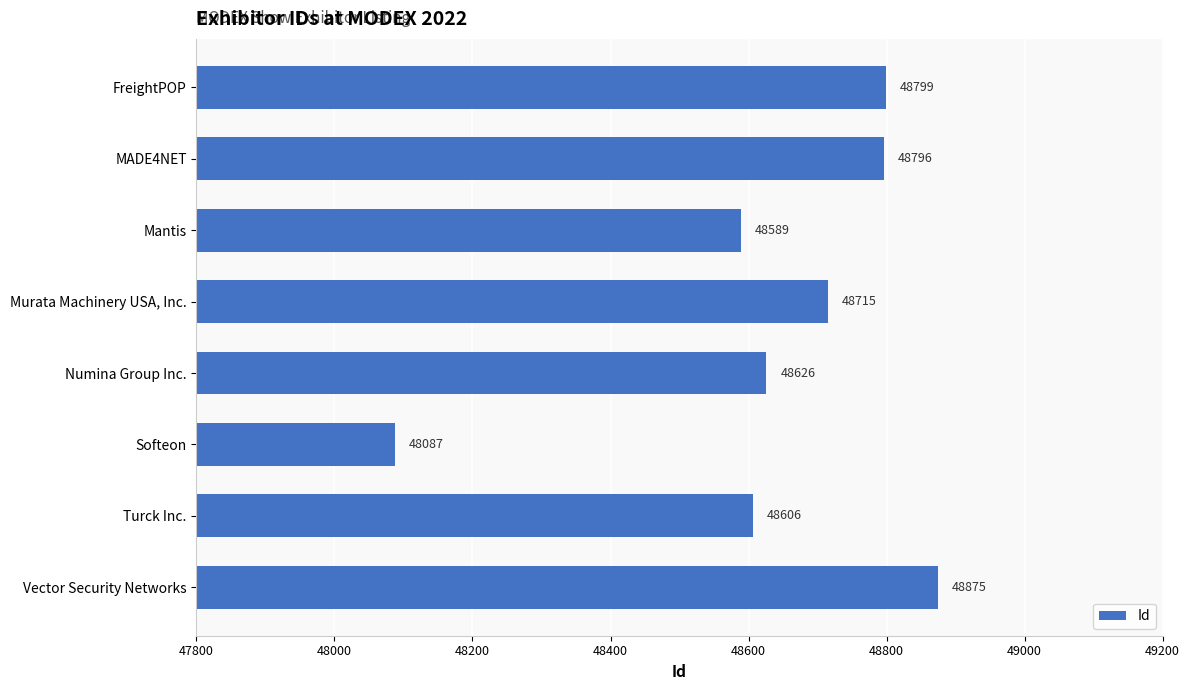

Rank the categories by value from lowest to highest.

Softeon, Mantis, Turck Inc., Numina Group Inc., Murata Machinery USA, Inc., MADE4NET, FreightPOP, Vector Security Networks